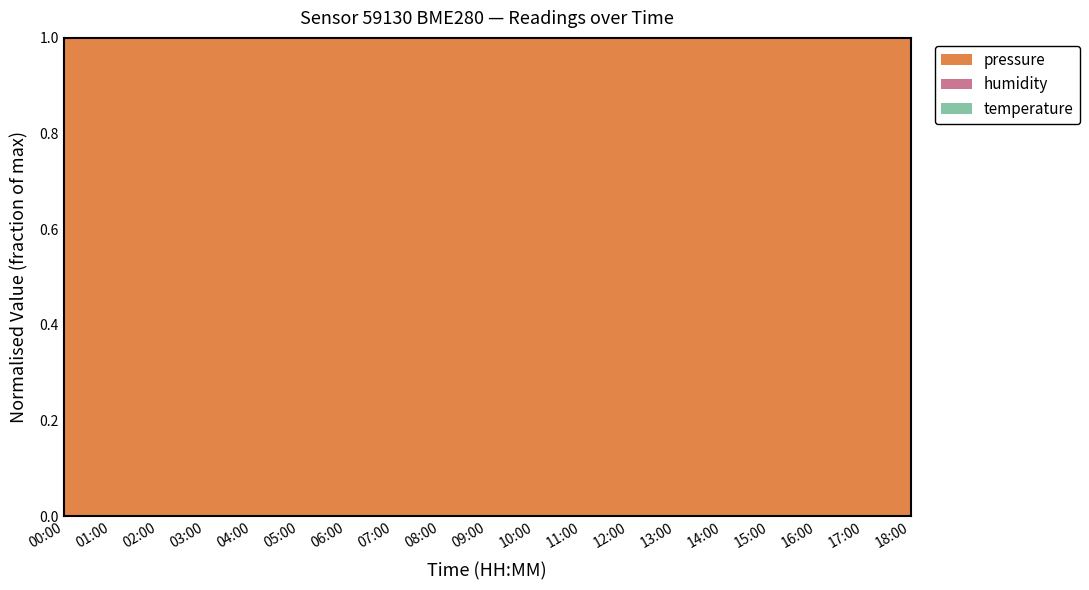

Reading right to left, transcribe all the data shown in this chart.

pressure: 101649.2	101651.1	101647.6	101650.2	101652.8	101642.3	101644.2	101644.2	101640.7	101651.2	101651.2	101646.8	101652.1	101647.7	101647.5	101642.9	101651.8	101640.4	101642.2
humidity: 68.9	68.6	69.4	68.6	68.8	68.9	68.3	68.4	68.3	68.1	68.0	68.9	68.7	68.7	68.8	69.2	69.6	68.9	68.6
temperature: 0.3	0.4	0.4	0.4	0.4	0.4	0.5	0.5	0.5	0.5	0.5	0.5	0.5	0.5	0.4	0.3	0.3	0.3	0.3